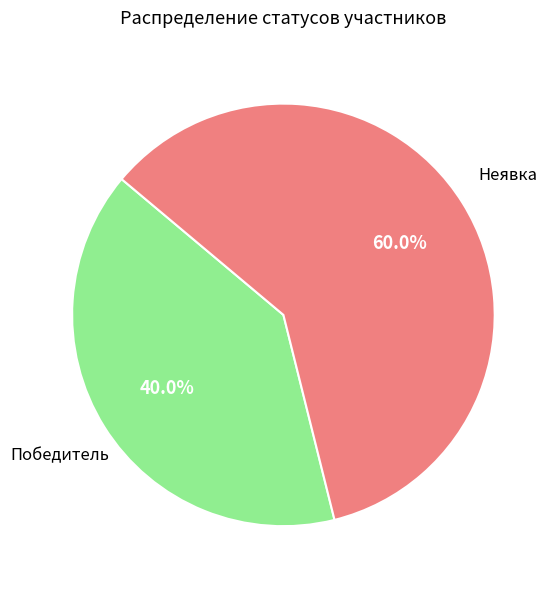

How many segments does this pie chart have?

2